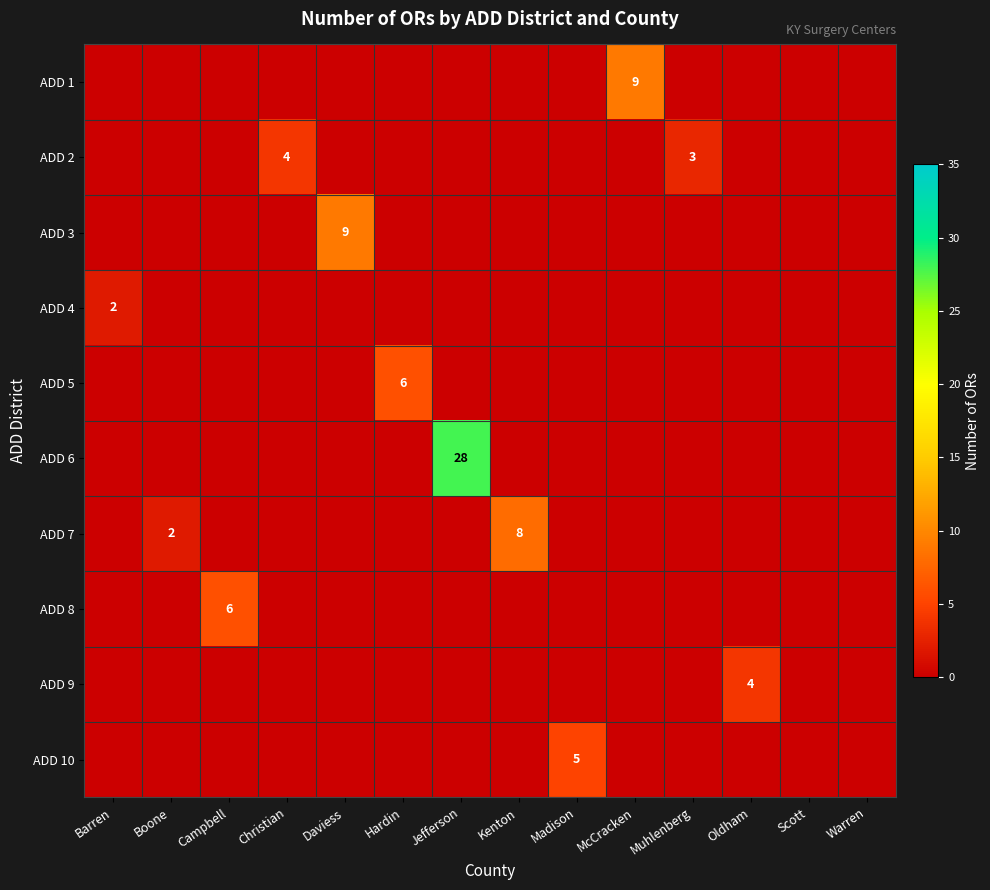

How many values in the ADD 10 series exceed 0?

1